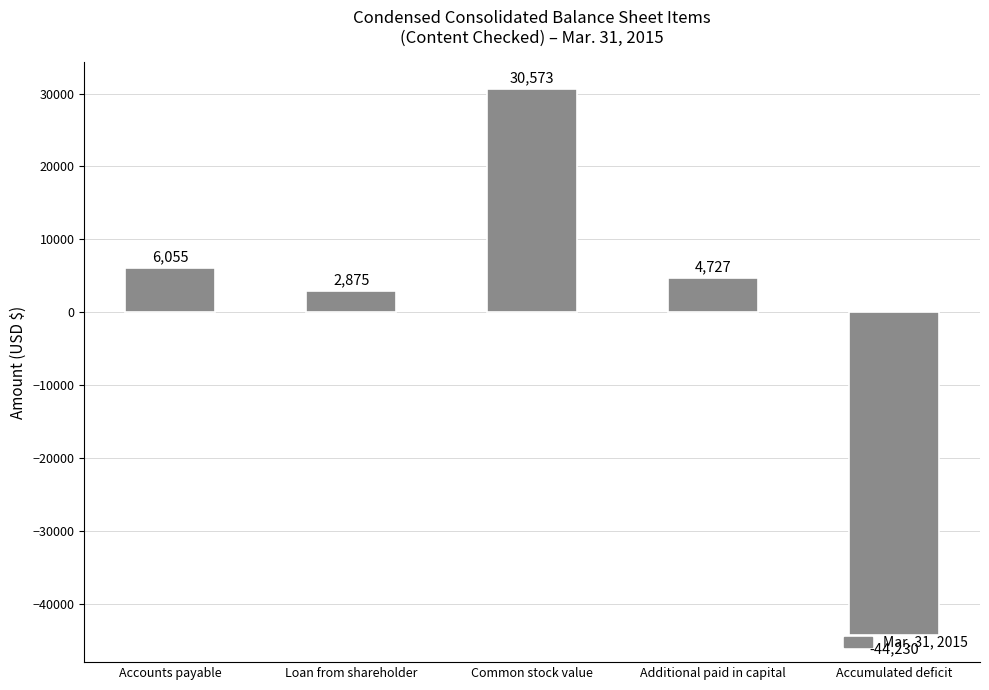

Rank the categories by value from highest to lowest.

Common stock value, Accounts payable, Additional paid in capital, Loan from shareholder, Accumulated deficit